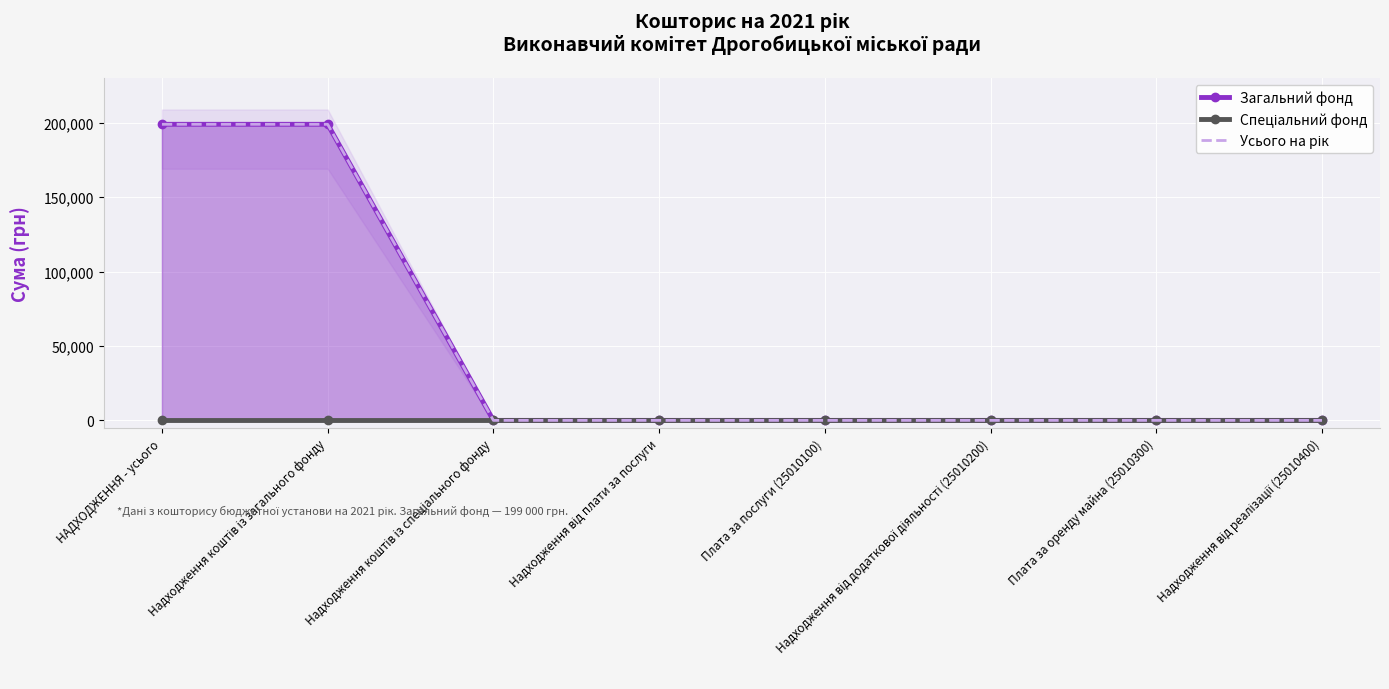

Which series has the largest range (max minus min)?

Загальний фонд